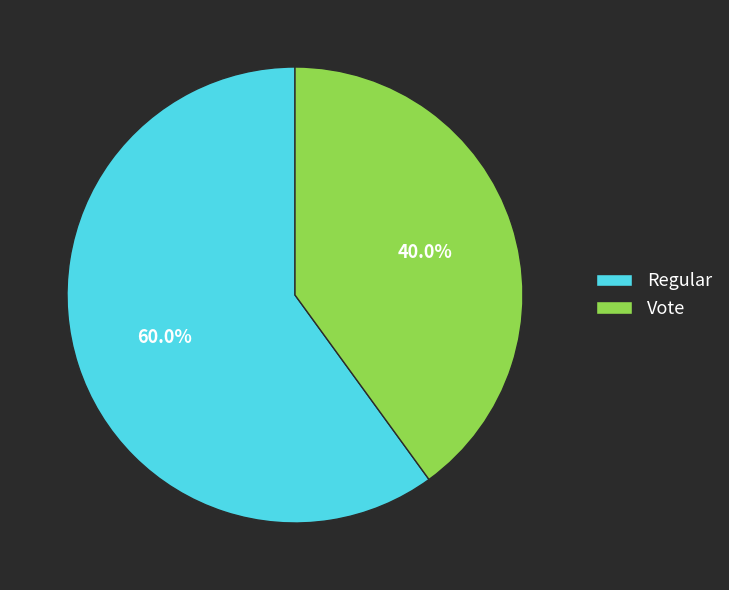

What percentage is the Regular slice, to the nearest percent?

60%